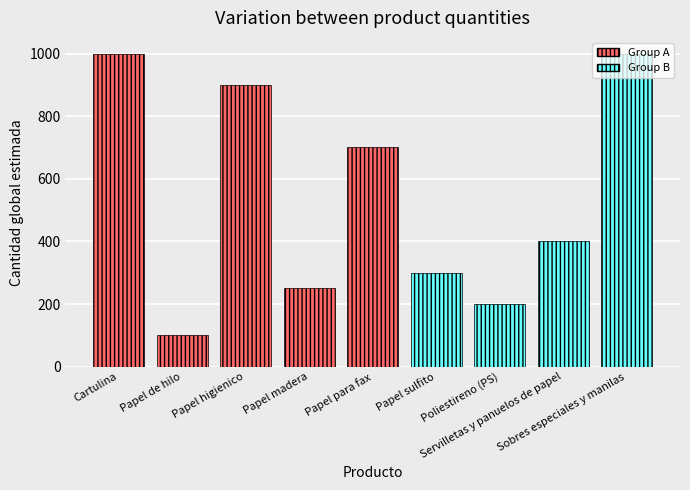

Where is the data nearest to the value 550?

Servilletas y panuelos de papel